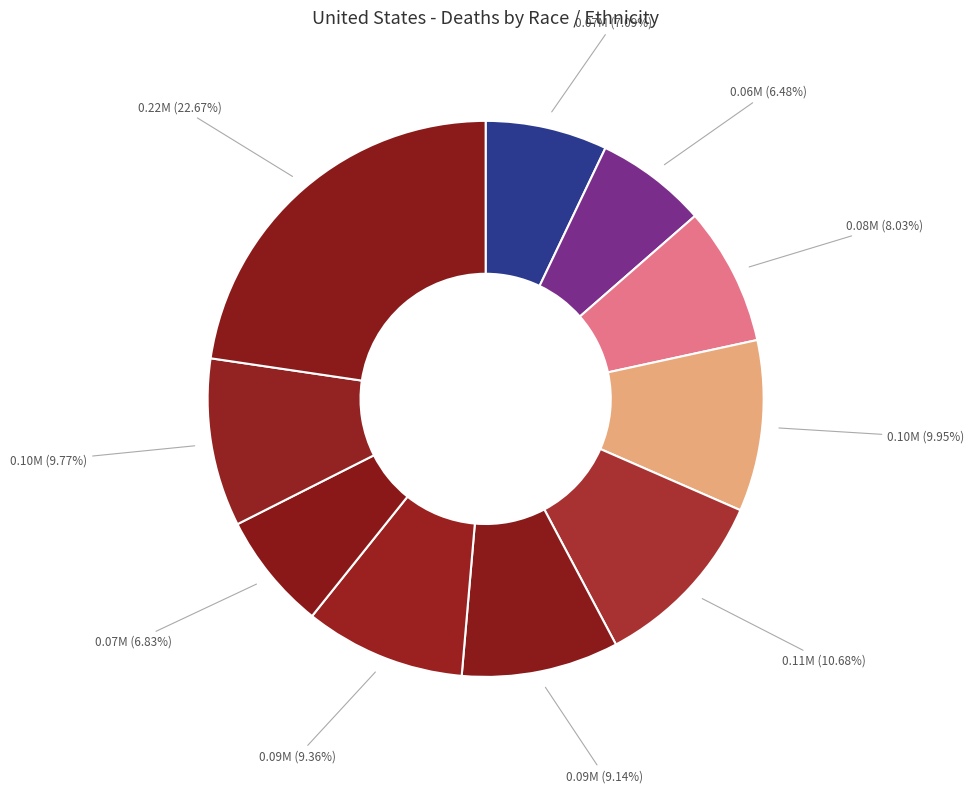

How many slices are in this pie chart?

10